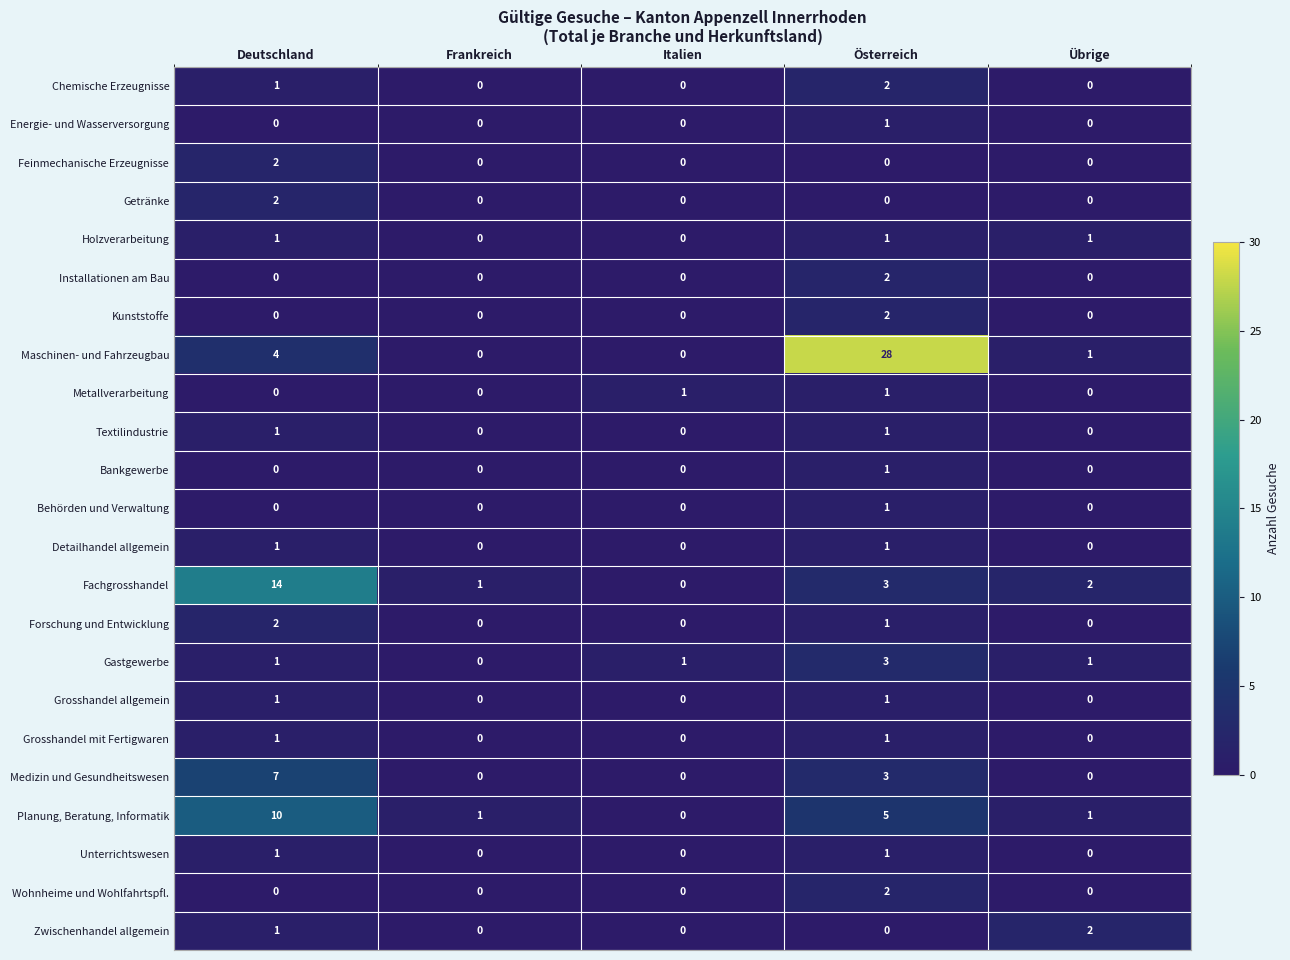

True or false: Zwischenhandel allgemein has a value of 1 at Deutschland.

True